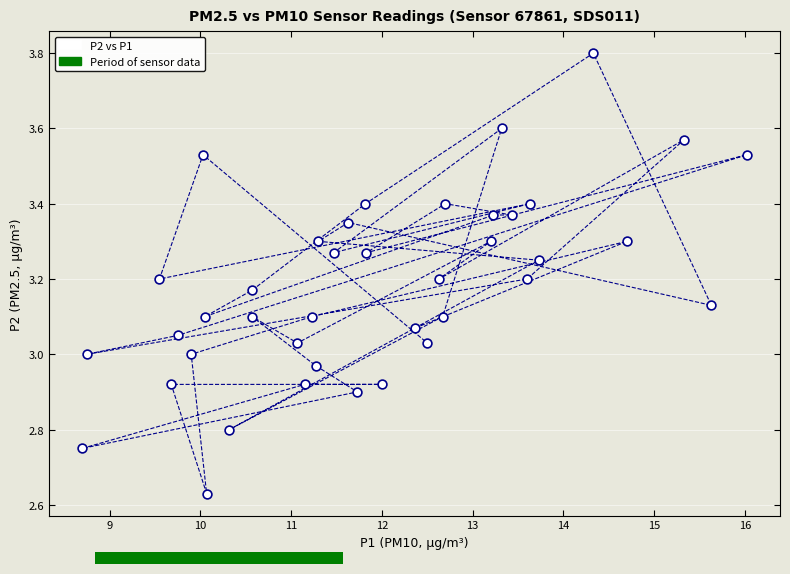

What is the range of X values (max minus min)?

7.3